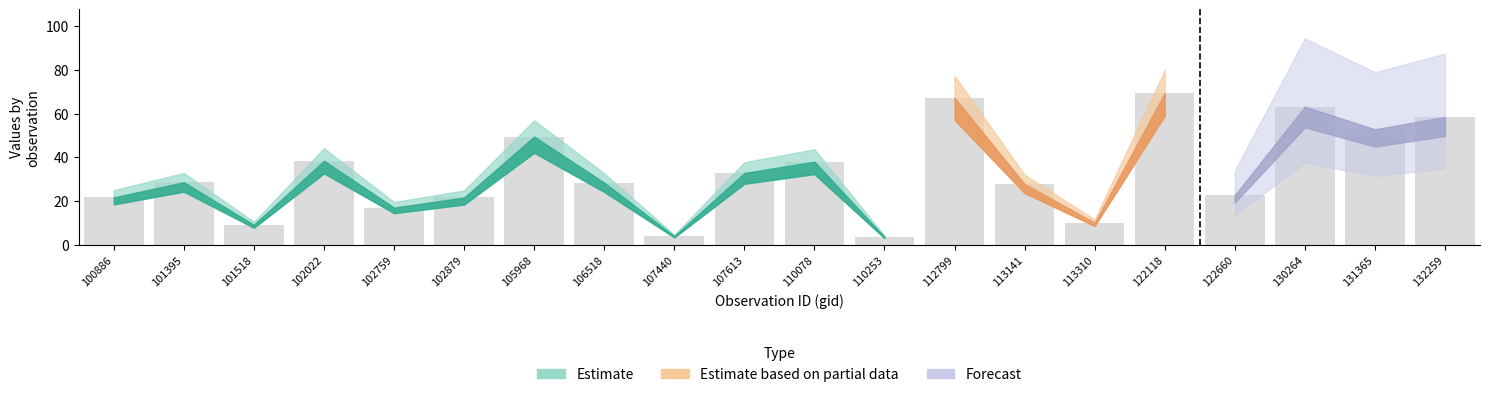

Is it true that the value at 122118 is 69.4?

True